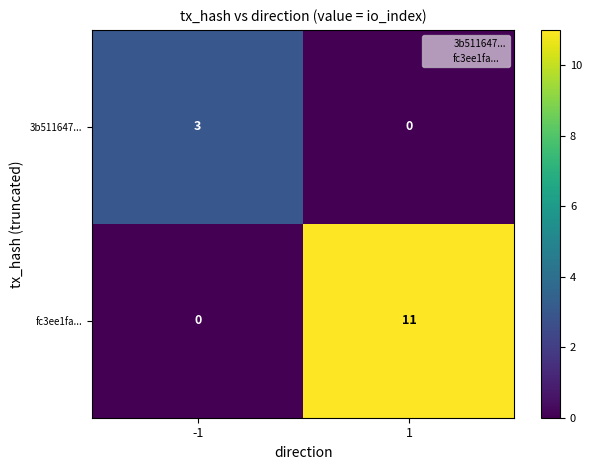

At which category is the sum across all series the highest?

1